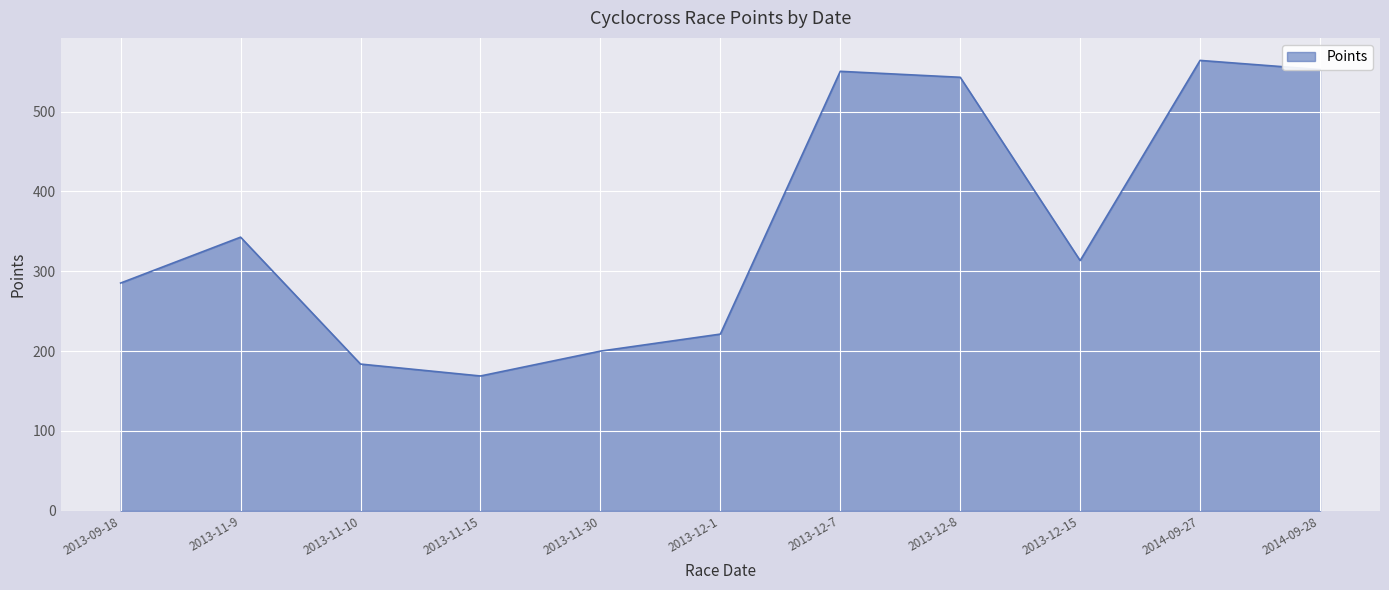

Which category has the lowest value across all series?

2013-11-15